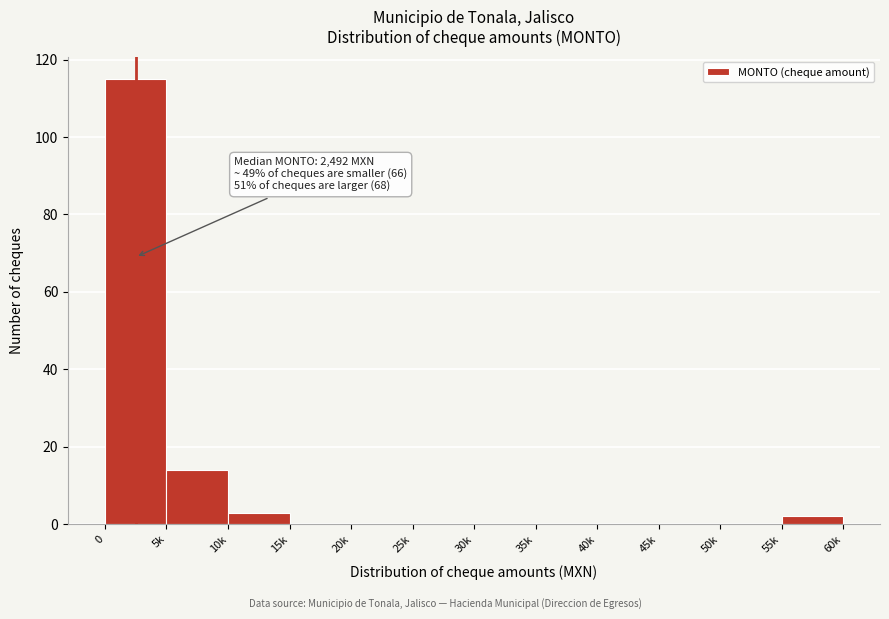

Reading left to right, transcribe all the data shown in this chart.

0=115	5k=14	10k=3	15k=0	20k=0	25k=0	30k=0	35k=0	40k=0	45k=0	50k=0	55k=2